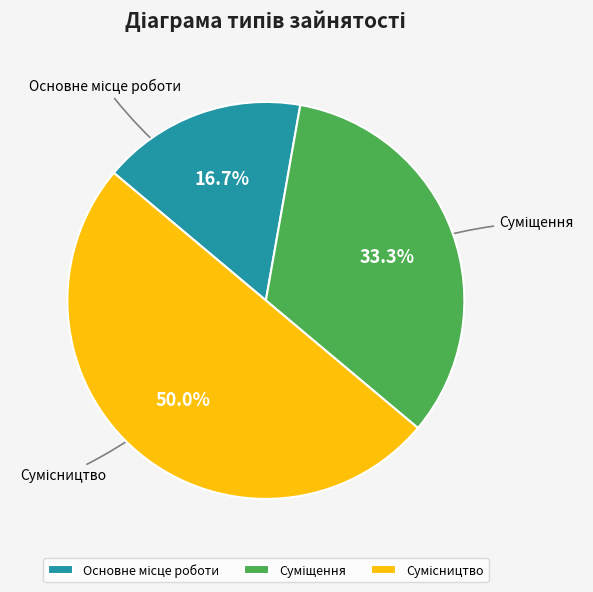

To the nearest percent, what is the difference between the largest and smallest slice percentages?

33%